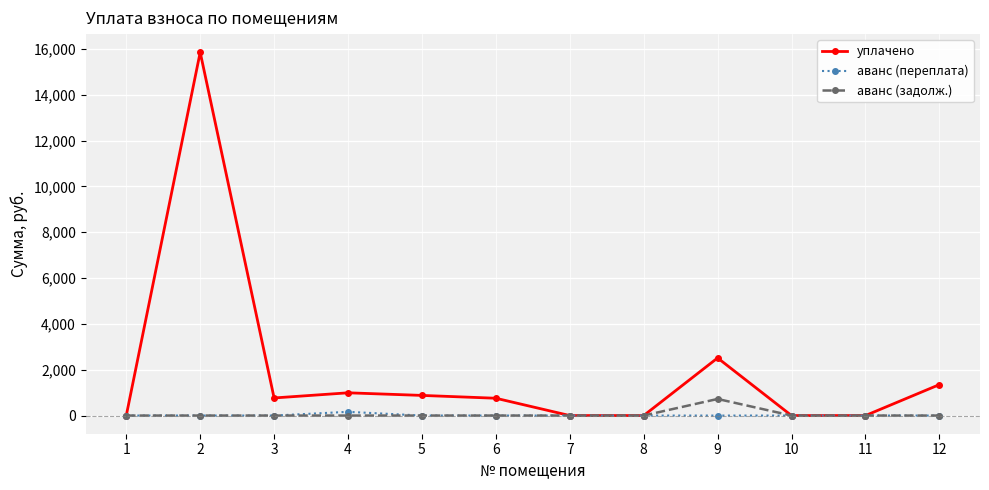

Is the value of аванс (задолж.) at 8 greater than the value of уплачено at 12?

No